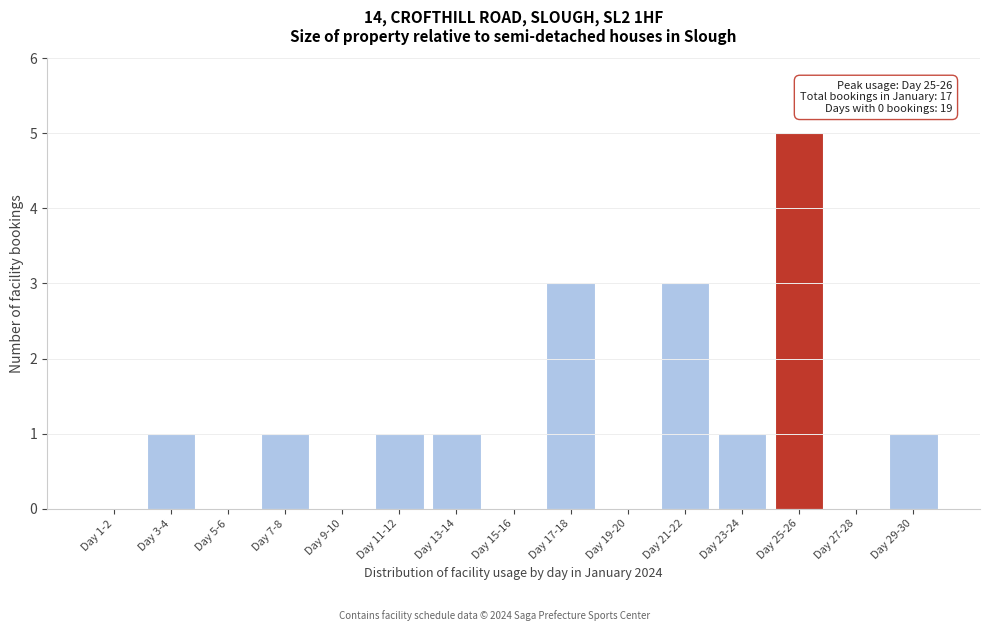

Reading right to left, extract all data points from this chart.

Day 29-30=1	Day 27-28=0	Day 25-26=5	Day 23-24=1	Day 21-22=3	Day 19-20=0	Day 17-18=3	Day 15-16=0	Day 13-14=1	Day 11-12=1	Day 9-10=0	Day 7-8=1	Day 5-6=0	Day 3-4=1	Day 1-2=0